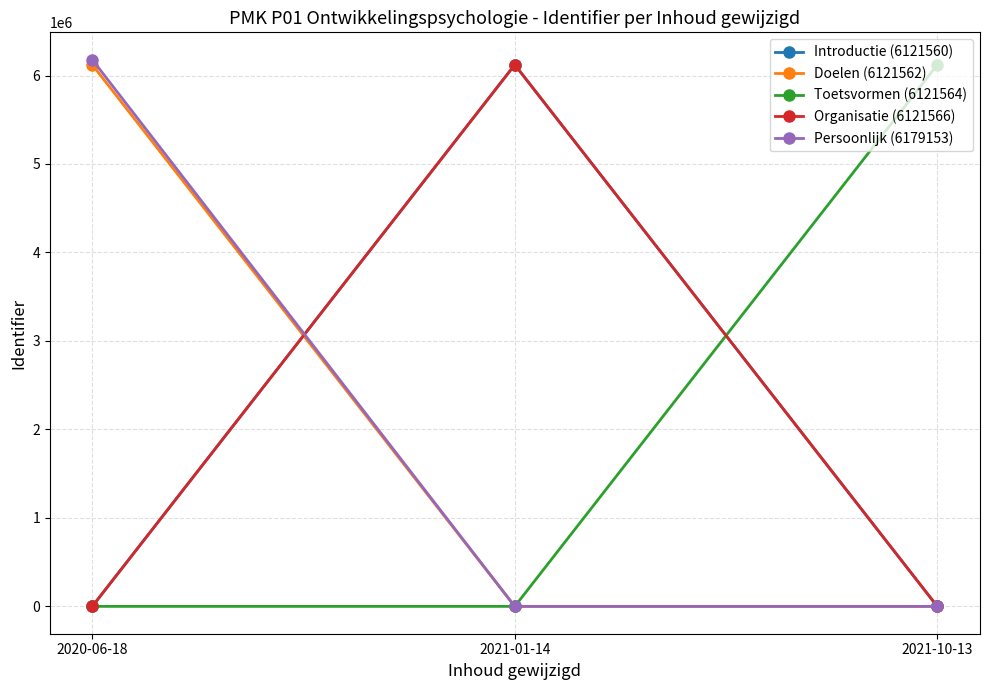

Which category has the highest value across all series?

2020-06-18